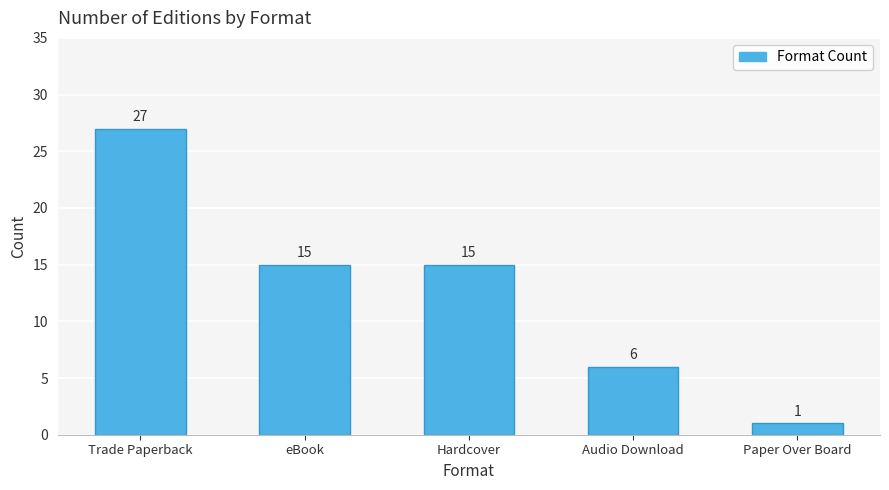

What position from the left is Trade Paperback?

1